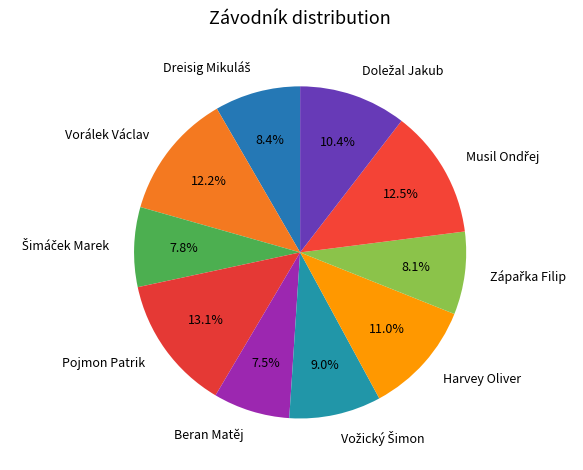

What percentage do Pojmon Patrik and Beran Matěj together represent?

20.6%